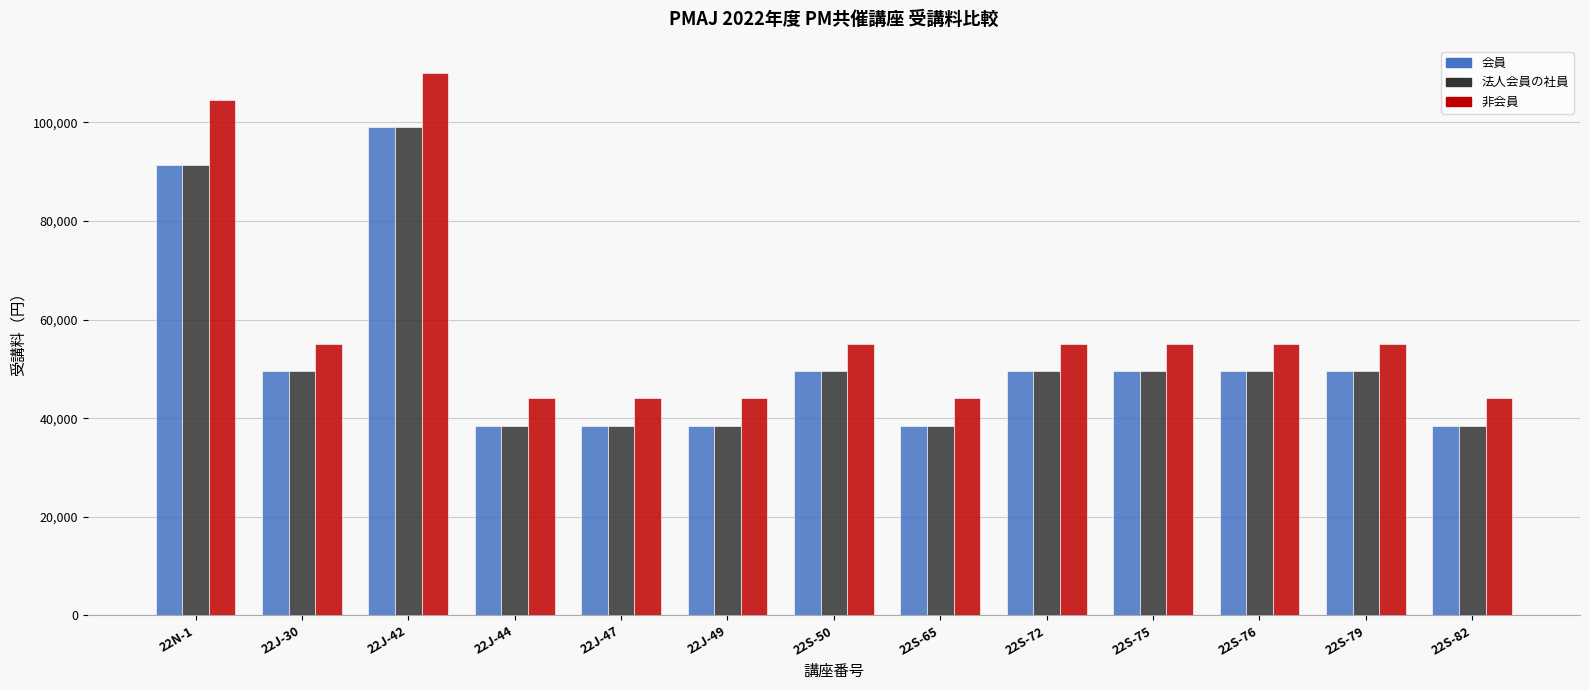

What value does the 会員 series have at 22N-1?

91433